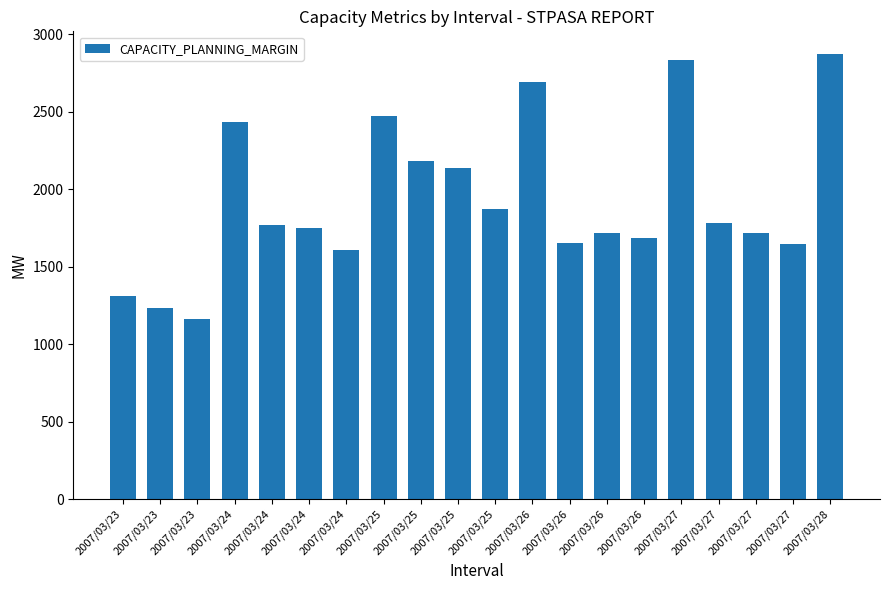

Count the number of categories in the chart.

20